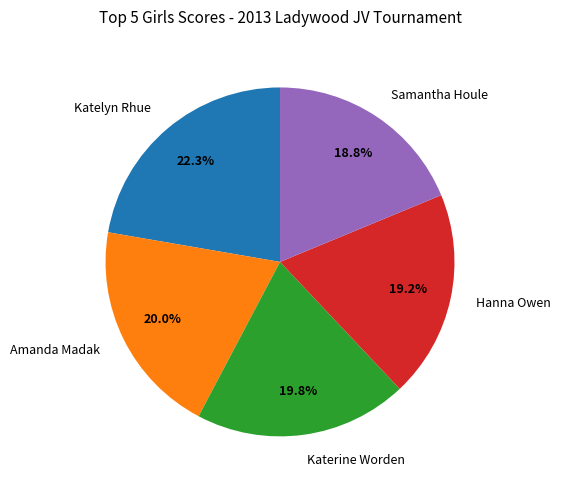

How many segments does this pie chart have?

5